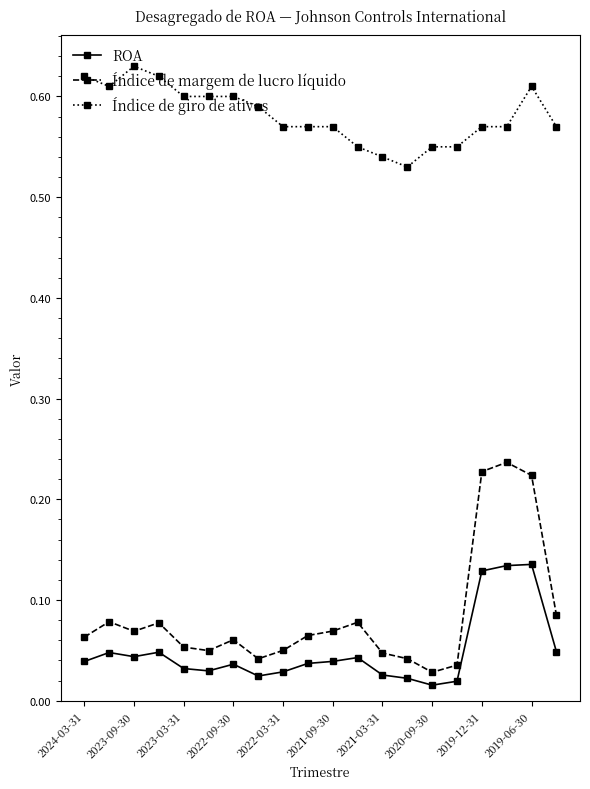

Which series has the largest range (max minus min)?

Índice de margem de lucro líquido